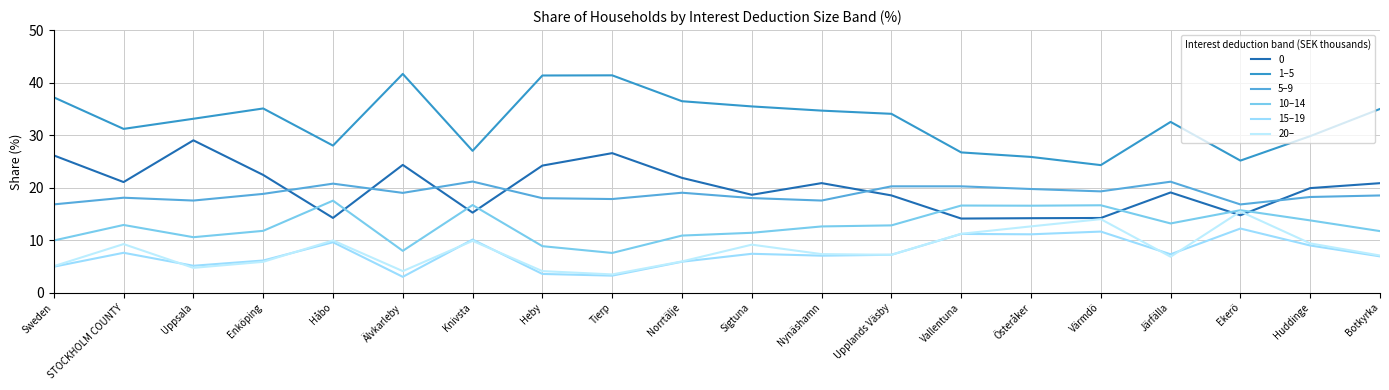

What is the label of the 13th point from the right?

Heby